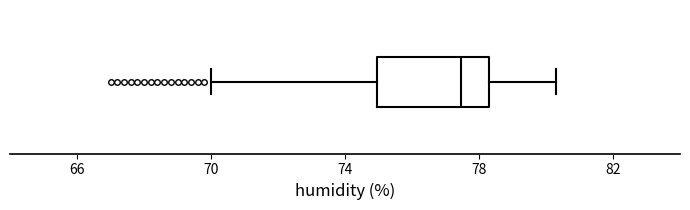

Transcribe this box plot: give where the median line is, the range the box spans, and where the two whiskers end, as read against the x-axis. The values are not printed on the chart, so give them approximately, as read against the axis.

median 77.5, box 75.0 to 78.5, whiskers 70.0 to 80.5